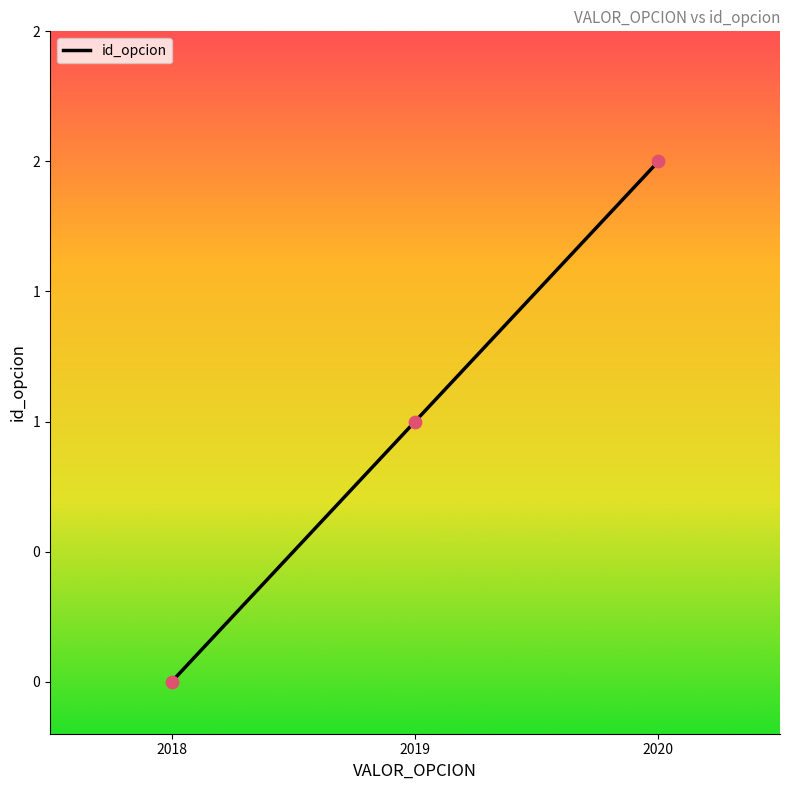

What is the change in value from 2018 to 2020?

+2